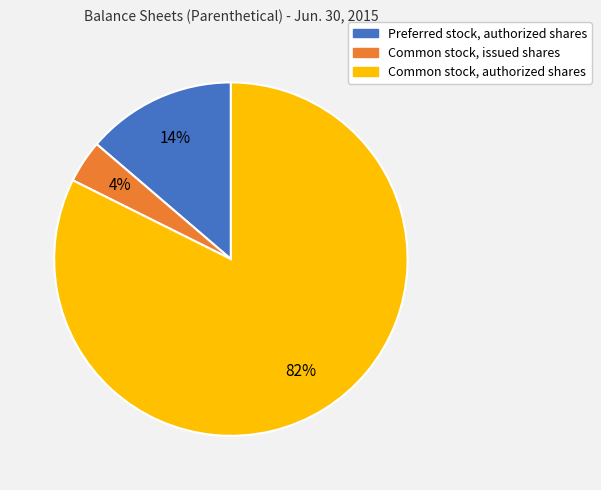

What is the ratio of the value at Preferred stock, authorized shares to the value at Common stock, issued shares?

3.5